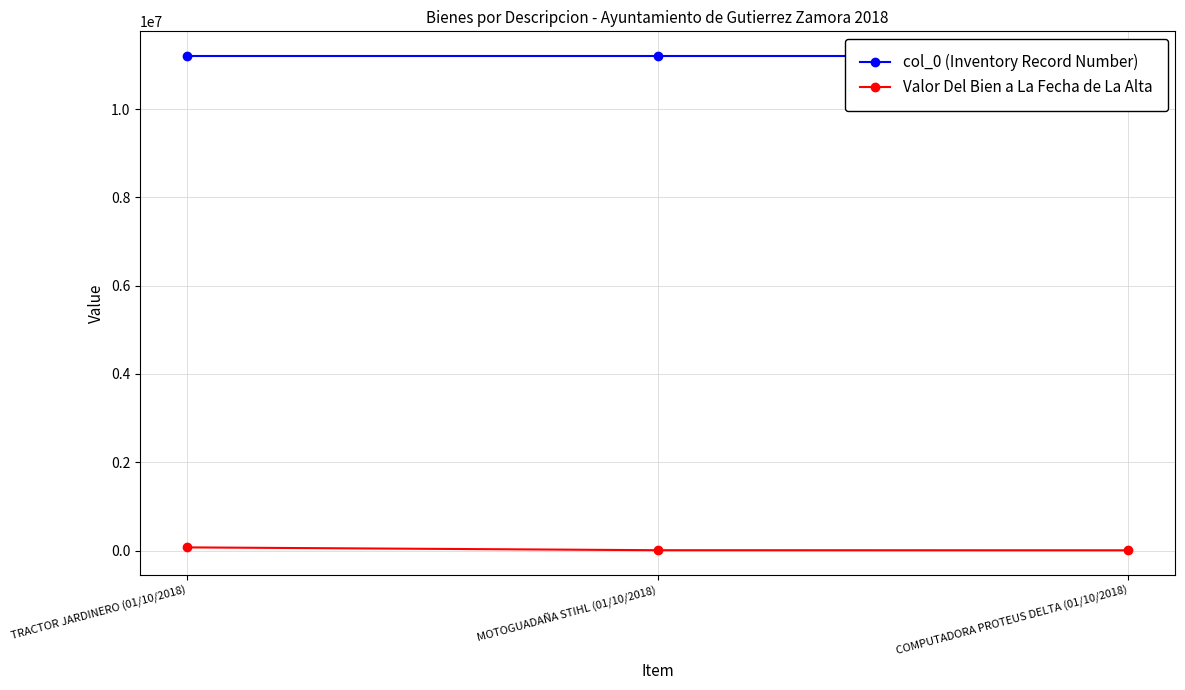

What is the total value across all series at MOTOGUADAÑA STIHL (01/10/2018)?

11210170.5